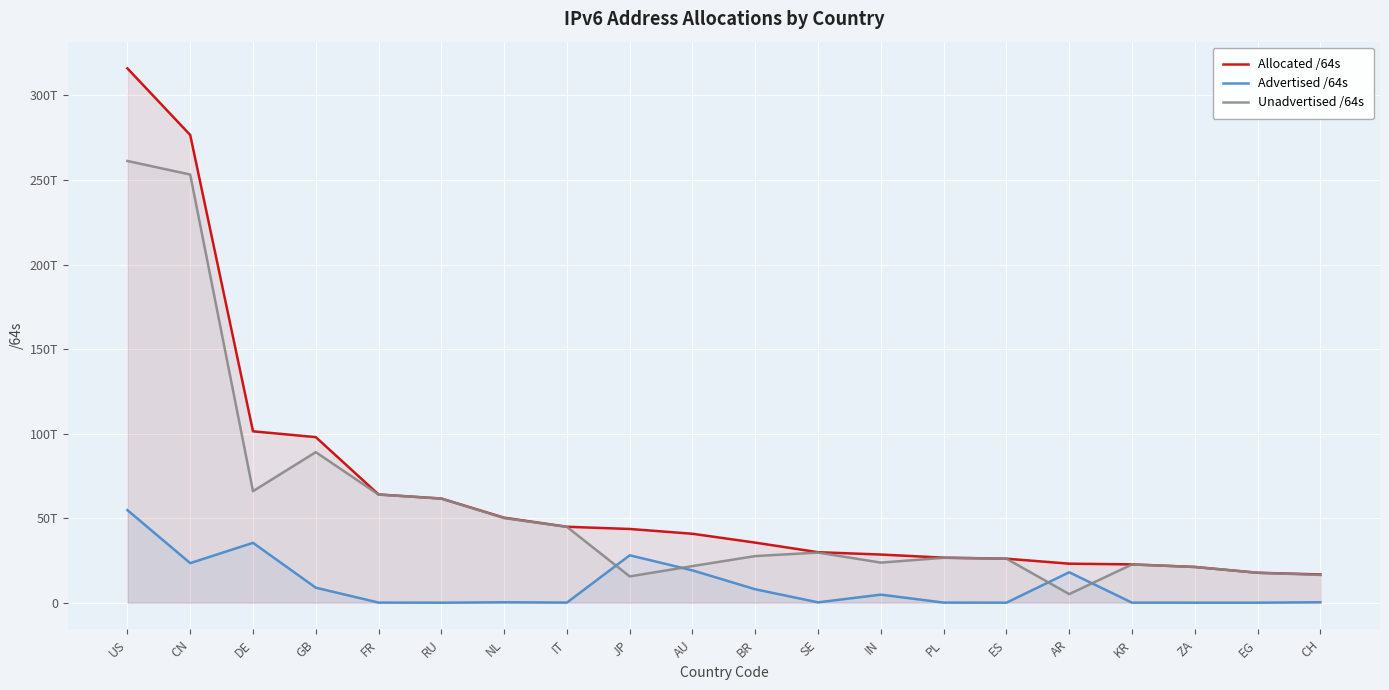

Reading left to right, what are all the values shown in this chart?

Allocated /64s: 315995754397696	276617374859264	101361277861888	97925286526976	64017319919616	61598441209856	50272612909056	44912744202240	43603058622465	40776503132160	35525900959744	29871520677888	28480011698176	26641698586624	26036094435328	23085590118400	22660248109057	21148765782016	17708150423552	16707452010496
Advertised /64s: 54750684381185	23404229230592	35407763734528	8881993351168	77595017216	4295753728	253407002624	73031286784	28043185094656	19121582637056	7943829258240	215118577664	4776847474688	73551839232	12885229568	17999675981824	35994337280	12952010752	8590196736	274878627840
Unadvertised /64s: 261245070016511	253213145628672	65953514127360	89043293175808	63939724902400	61594145456128	50019205906432	44839712915456	15559873527809	21654920495104	27582071701504	29656402100224	23703164223488	26568146747392	26023209205760	5085914136576	22624253771777	21135813771264	17699560226816	16432573382656